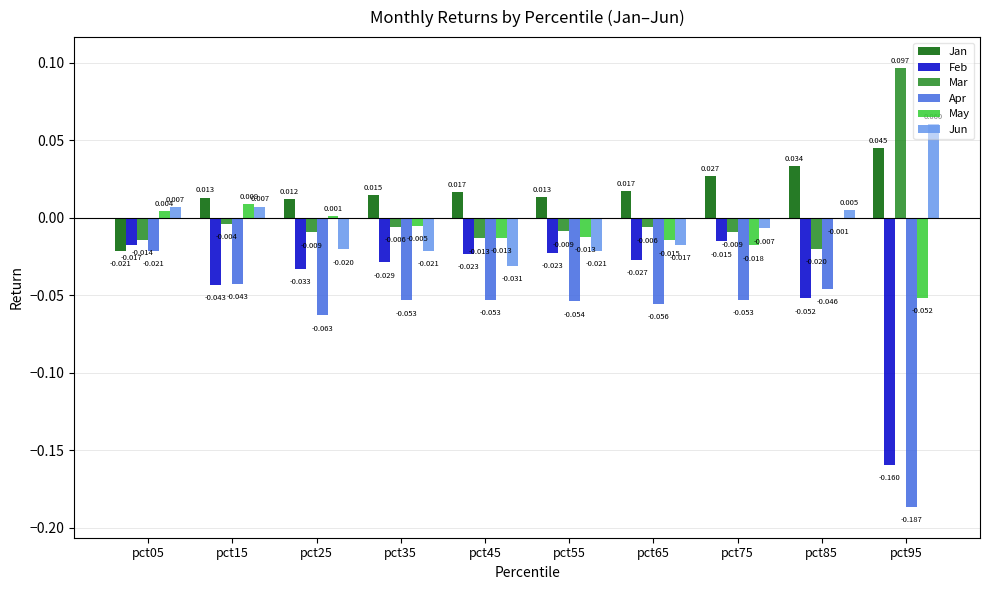

Which series has the largest total across all categories?

Jan